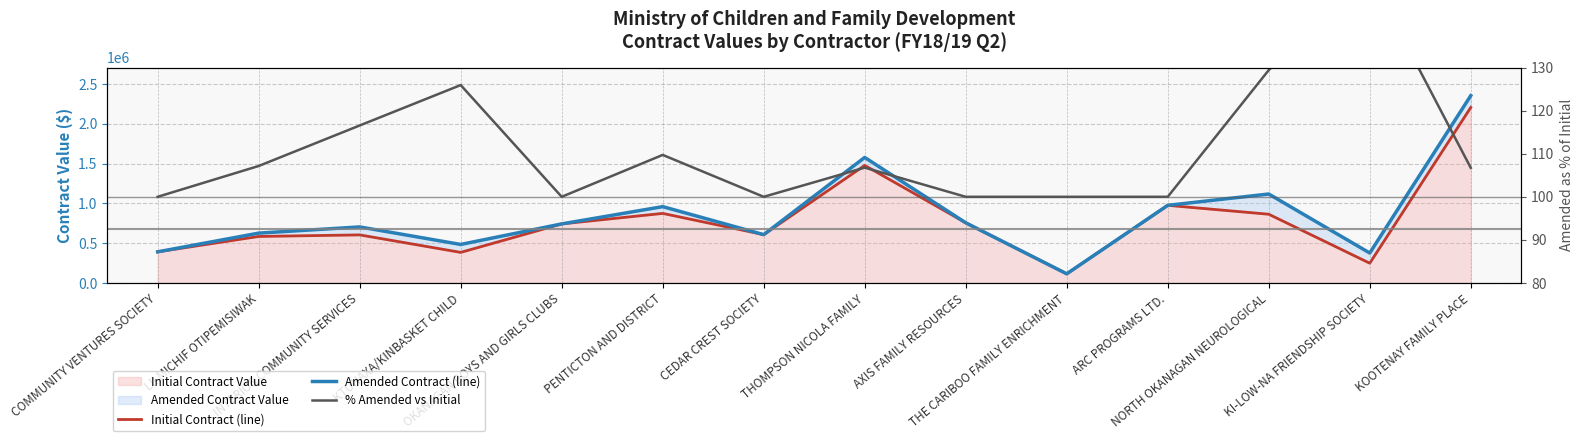

The value of % Amended vs Initial at THOMPSON NICOLA FAMILY is 53.8. True or false?

False